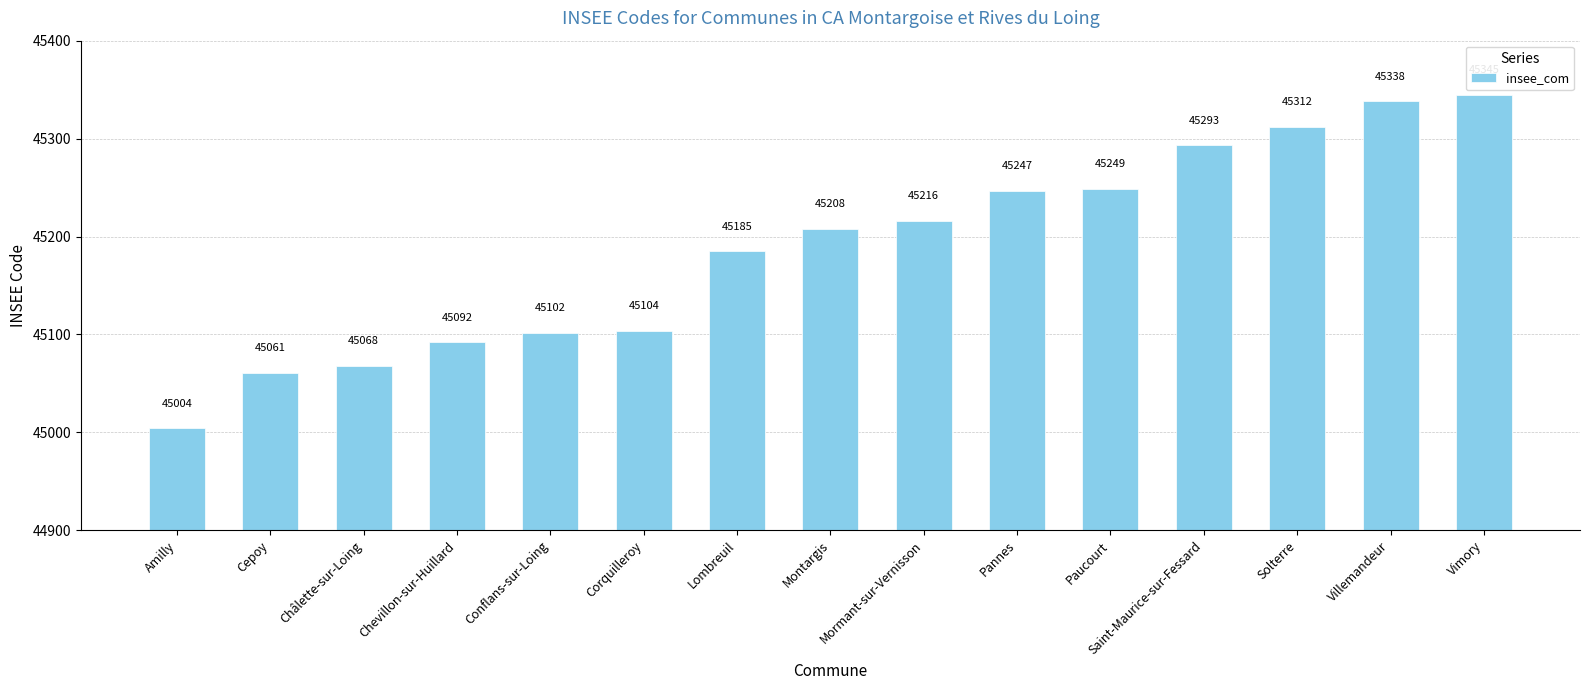

What is the change in value from Chevillon-sur-Huillard to Paucourt?

+157